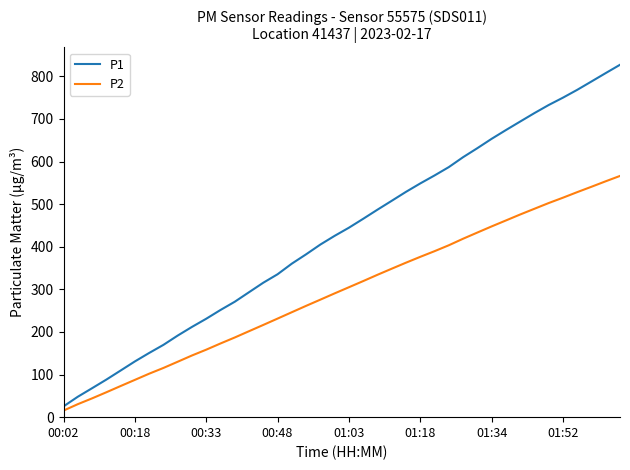

True or false: P2 and P1 intersect in this chart.

False